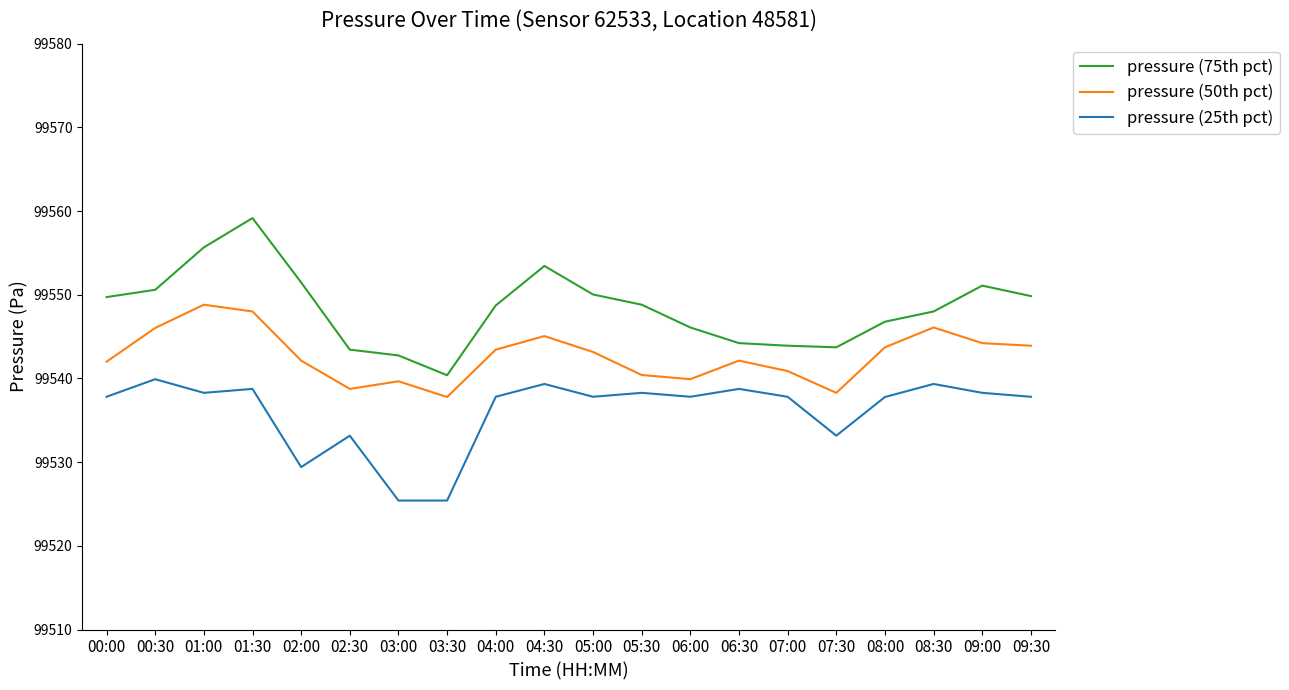

True or false: pressure (50th pct) and pressure (75th pct) cross at least once.

False